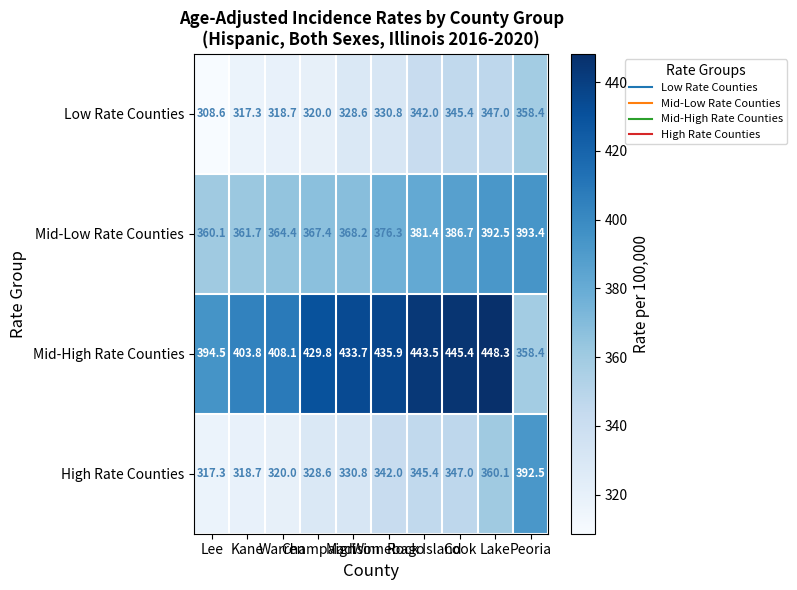

What is the maximum value shown in the chart?

448.3